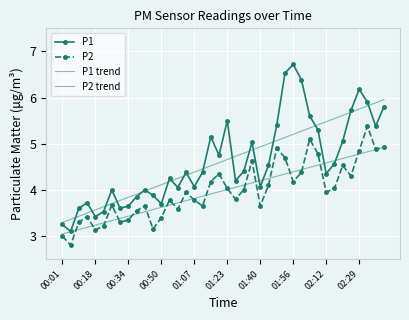

How many values in the P2 series are below 3?

1